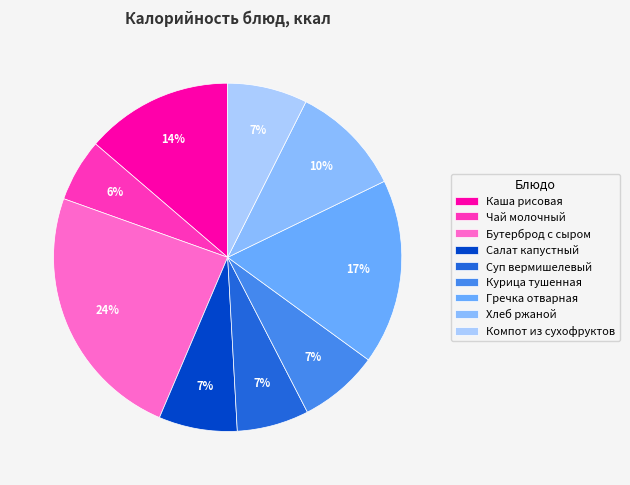

To the nearest percent, what is the difference between the largest and smallest slice percentages?

18%